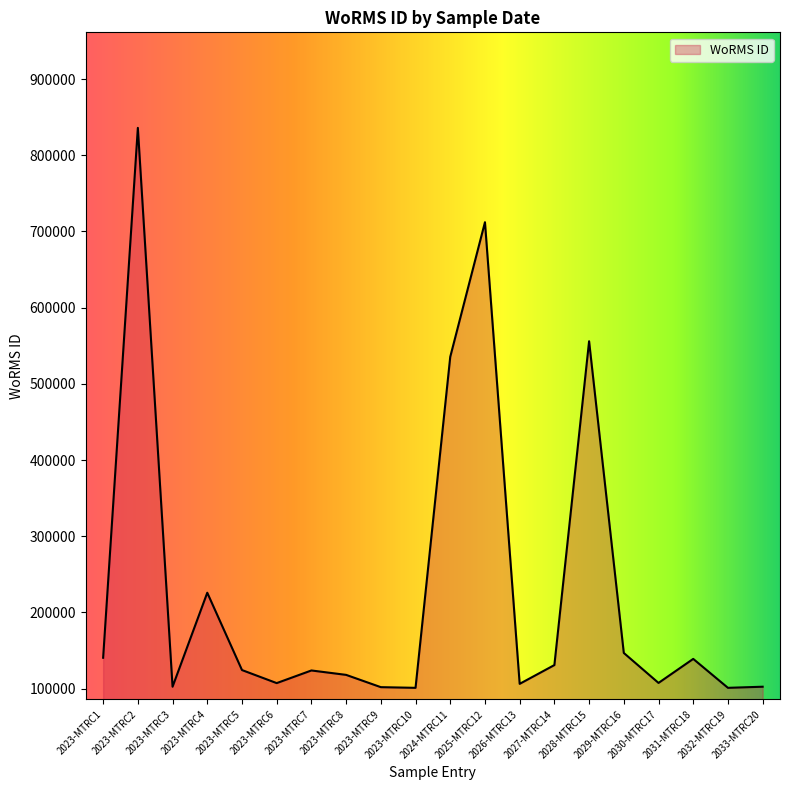

What is the maximum value shown in the chart?

836033